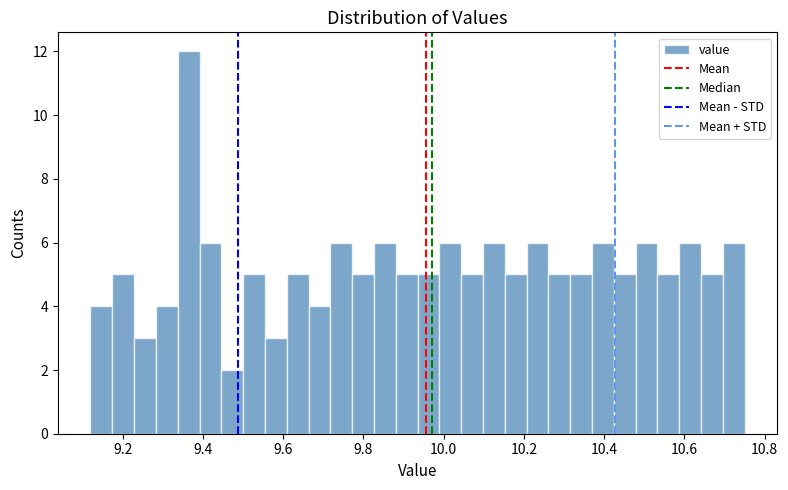

Around what value on the x-axis is the tallest bar? Give the approximate position of its centre, as read against the axis.

9.36